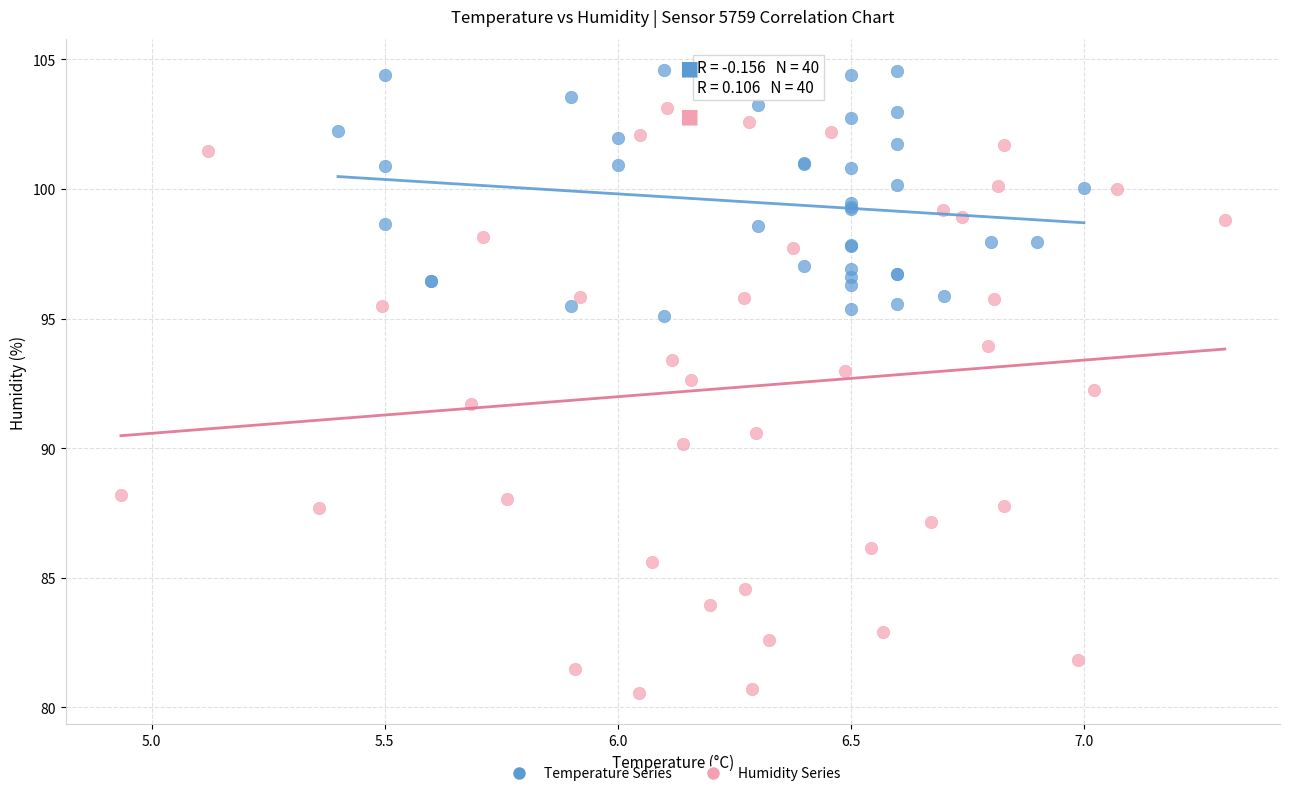

Which series contains the highest Y value?

Temperature Series